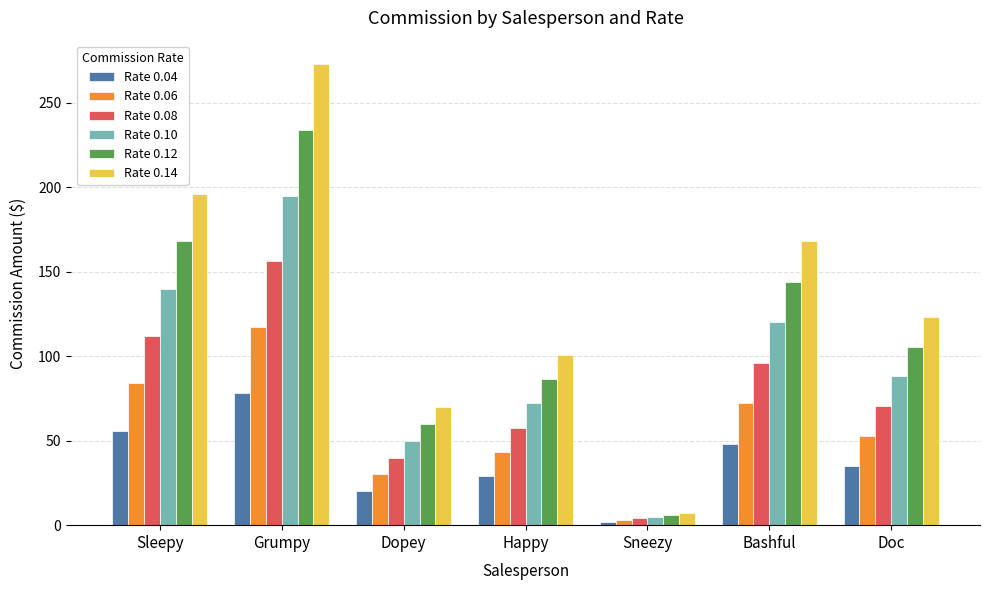

Reading left to right, what are all the values shown in this chart?

Rate 0.04: 56.0	78.0	20.0	28.8	2.0	48.0	35.2
Rate 0.06: 84.0	117.0	30.0	43.2	3.0	72.0	52.8
Rate 0.08: 112.0	156.0	40.0	57.6	4.0	96.0	70.4
Rate 0.10: 140.0	195.0	50.0	72.0	5.0	120.0	88.0
Rate 0.12: 168.0	234.0	60.0	86.4	6.0	144.0	105.6
Rate 0.14: 196.0	273.0	70.0	100.8	7.0	168.0	123.2